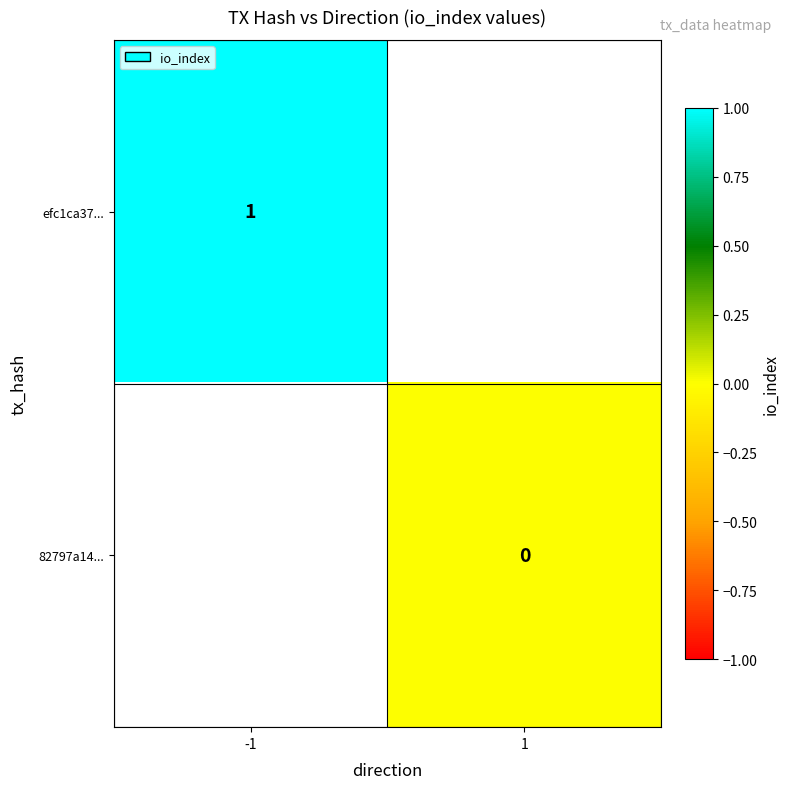

Is the value of efc1ca37... at -1 greater than the value of 82797a14... at 1?

Yes